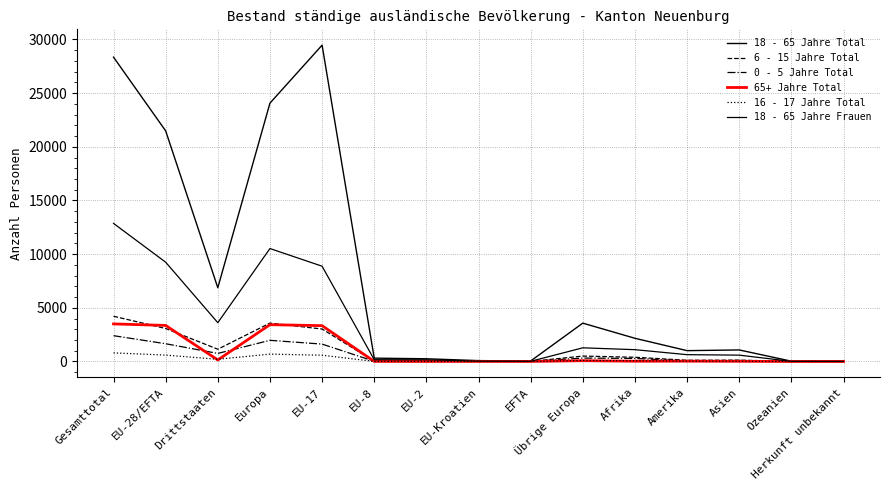

What is the label of the 15th point from the left?

Herkunft unbekannt